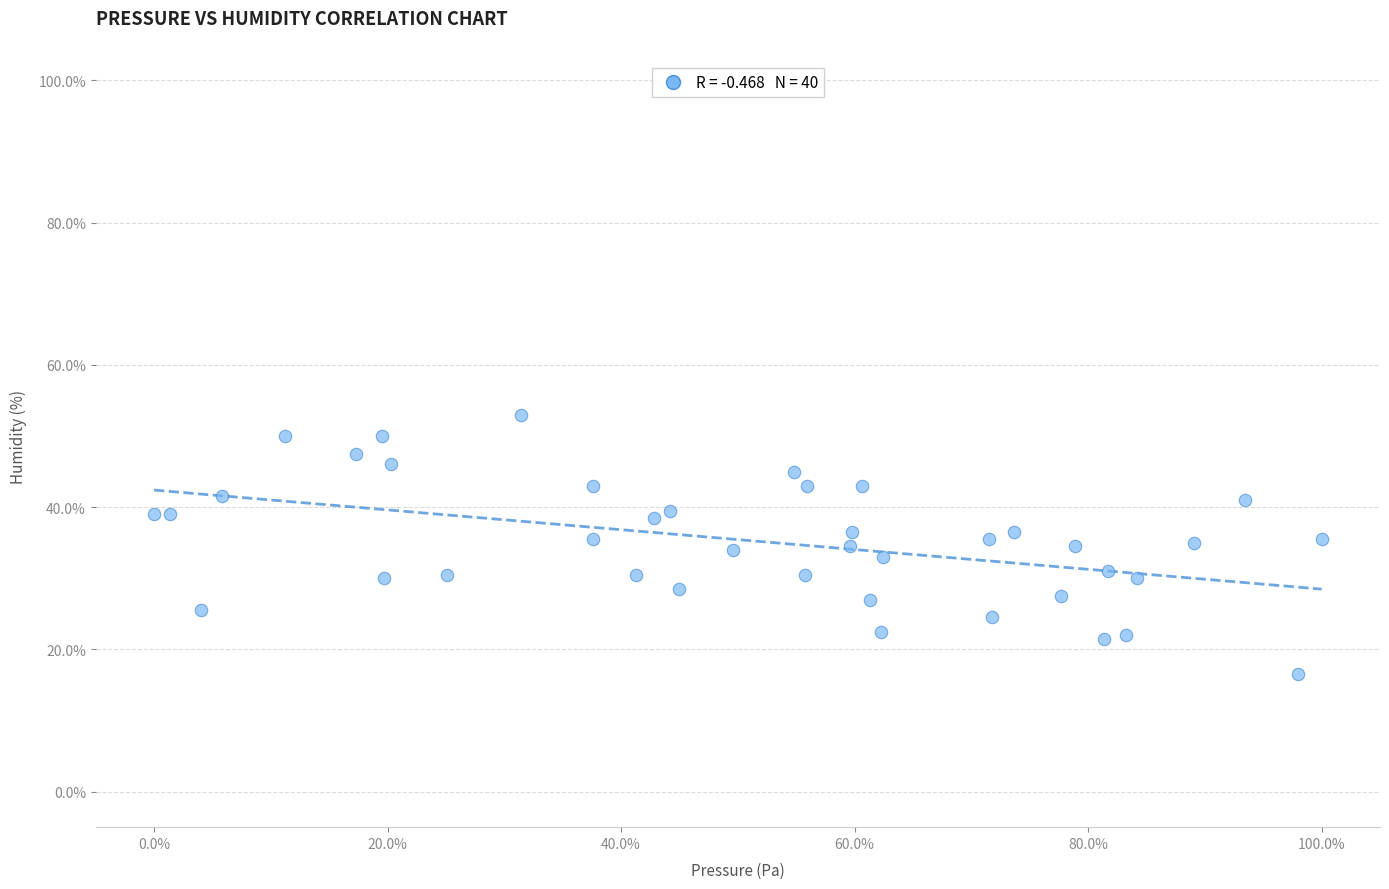

What is the range of X values (max minus min)?

100.0